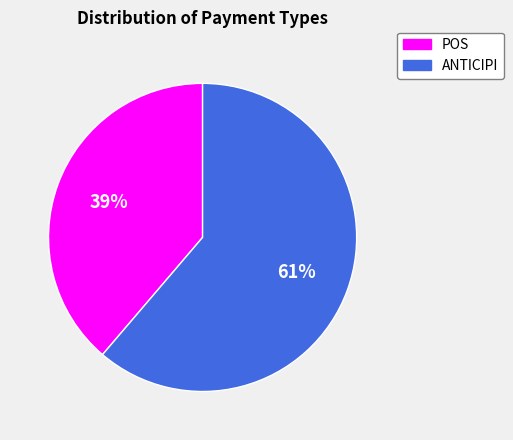

What is the largest slice in the pie chart?

ANTICIPI